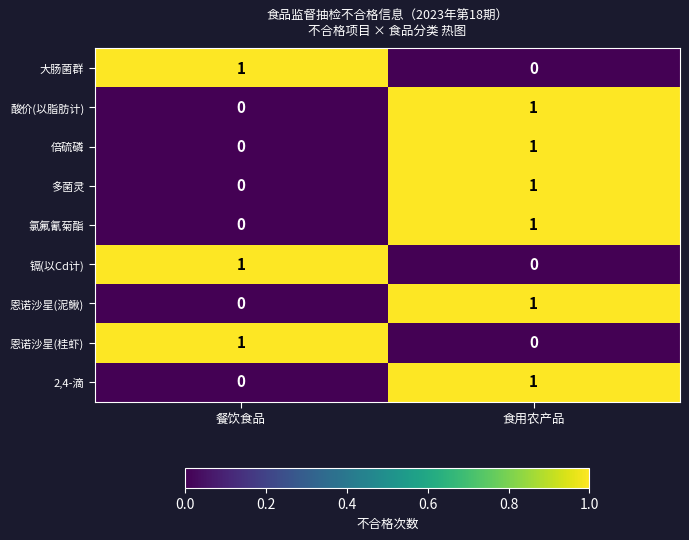

How many values in 恩诺沙星(泥鳅) are above zero?

1